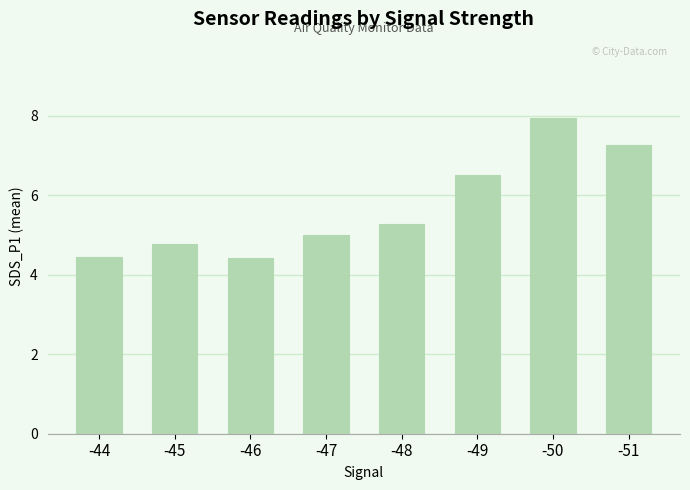

What is the change in value from -47 to -50?

+3.0